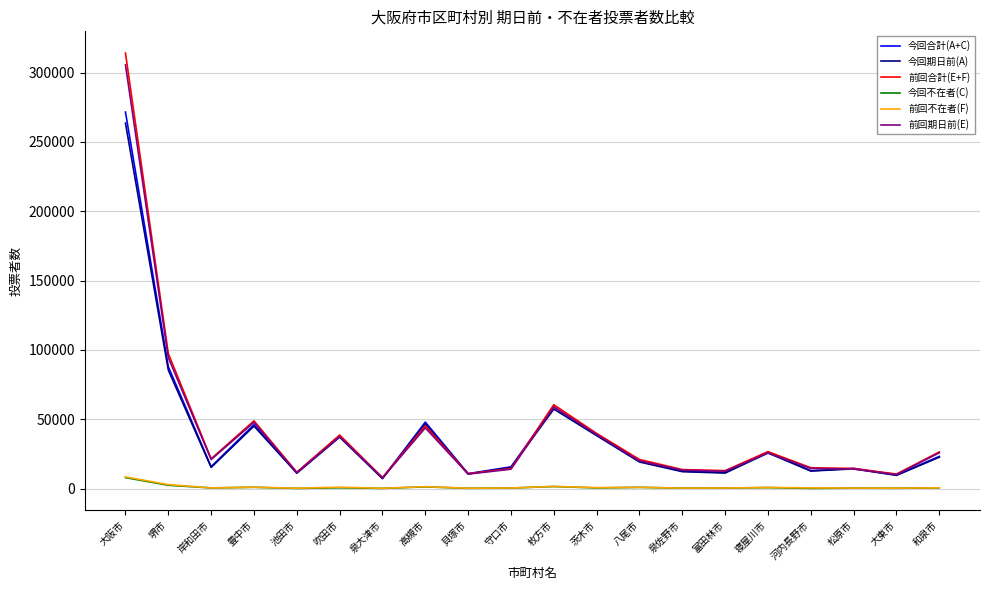

True or false: 今回期日前(A) has a value of 15302 at 岸和田市.

True